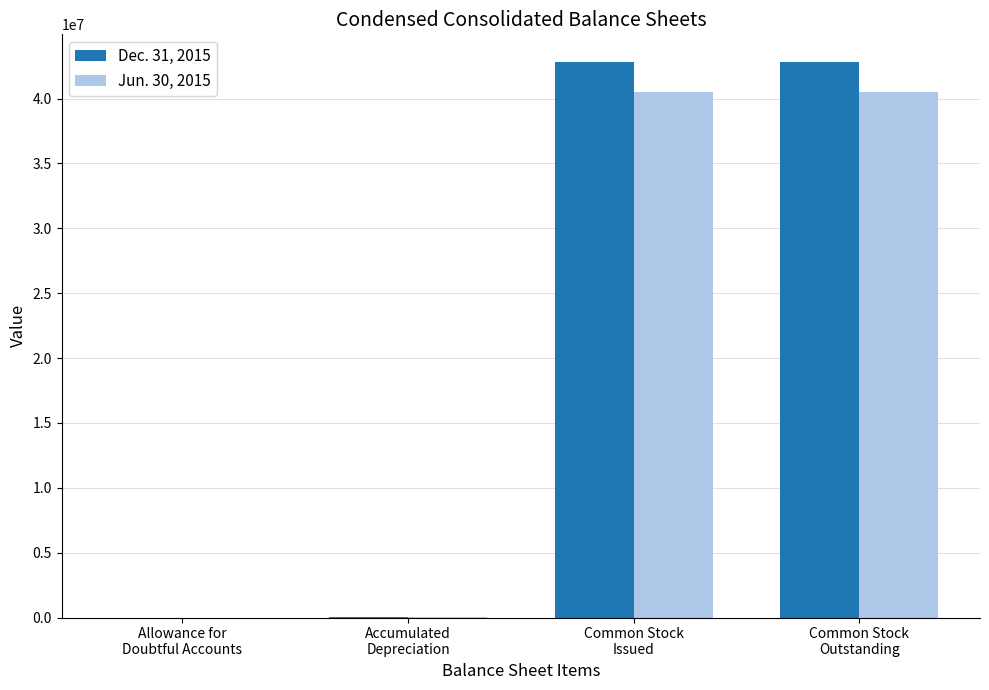

Reading right to left, what are all the values shown in this chart?

Dec. 31, 2015: 42807468	42807468	5316	40
Jun. 30, 2015: 40501730	40501730	4935	46